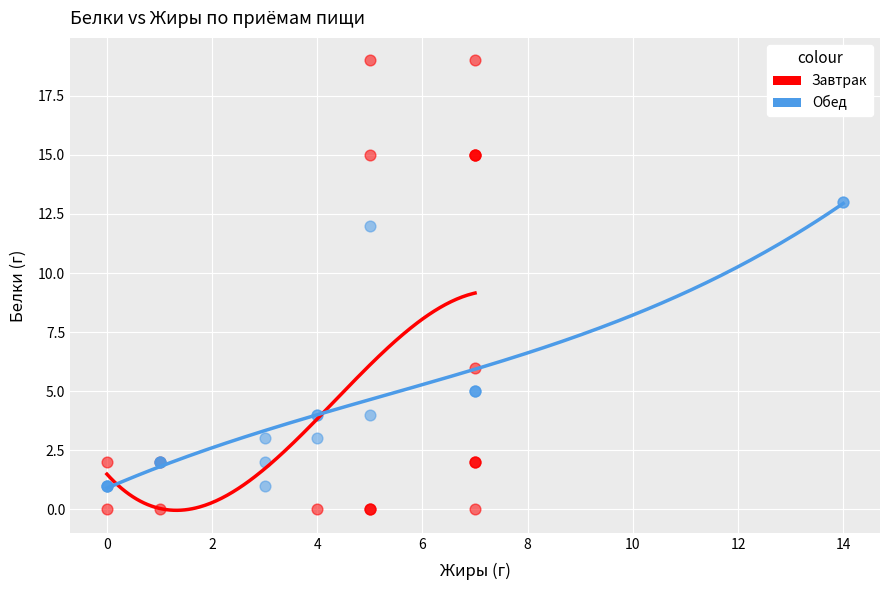

Which series contains the lowest Y value?

Завтрак